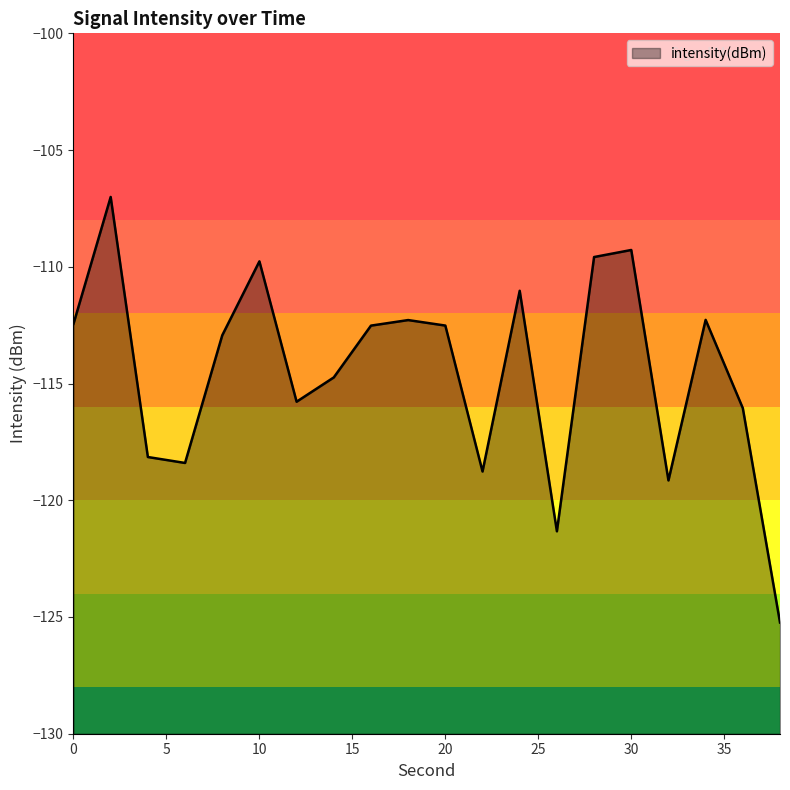

What is the change in value from 18 to 30?

+3.0